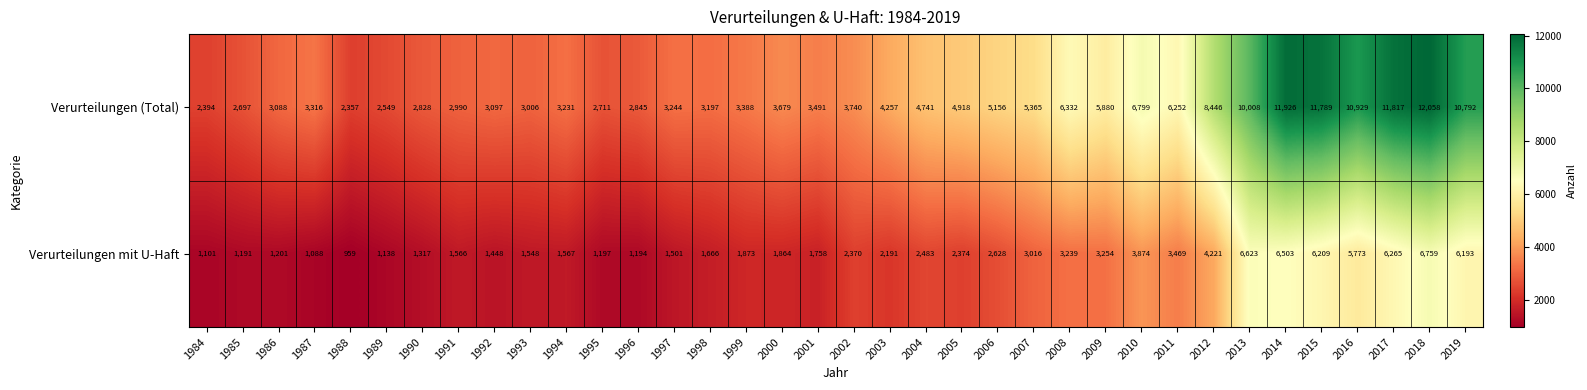

What is the approximate value of Verurteilungen (Total) at 1989, to the nearest 10?

2550